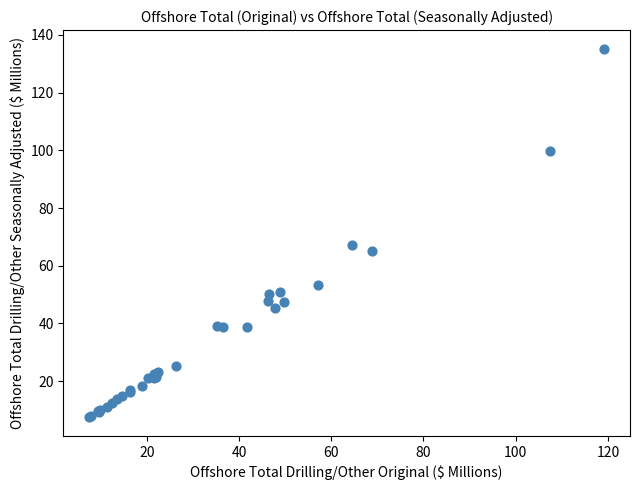

What Y value in the scatter plot is closest to 71?

67.3